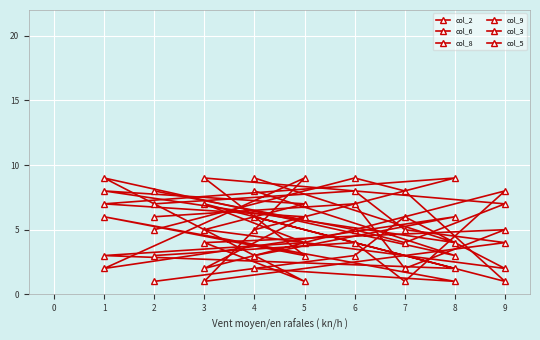

What is the sum of the col_6 values at 4 and 3?

14